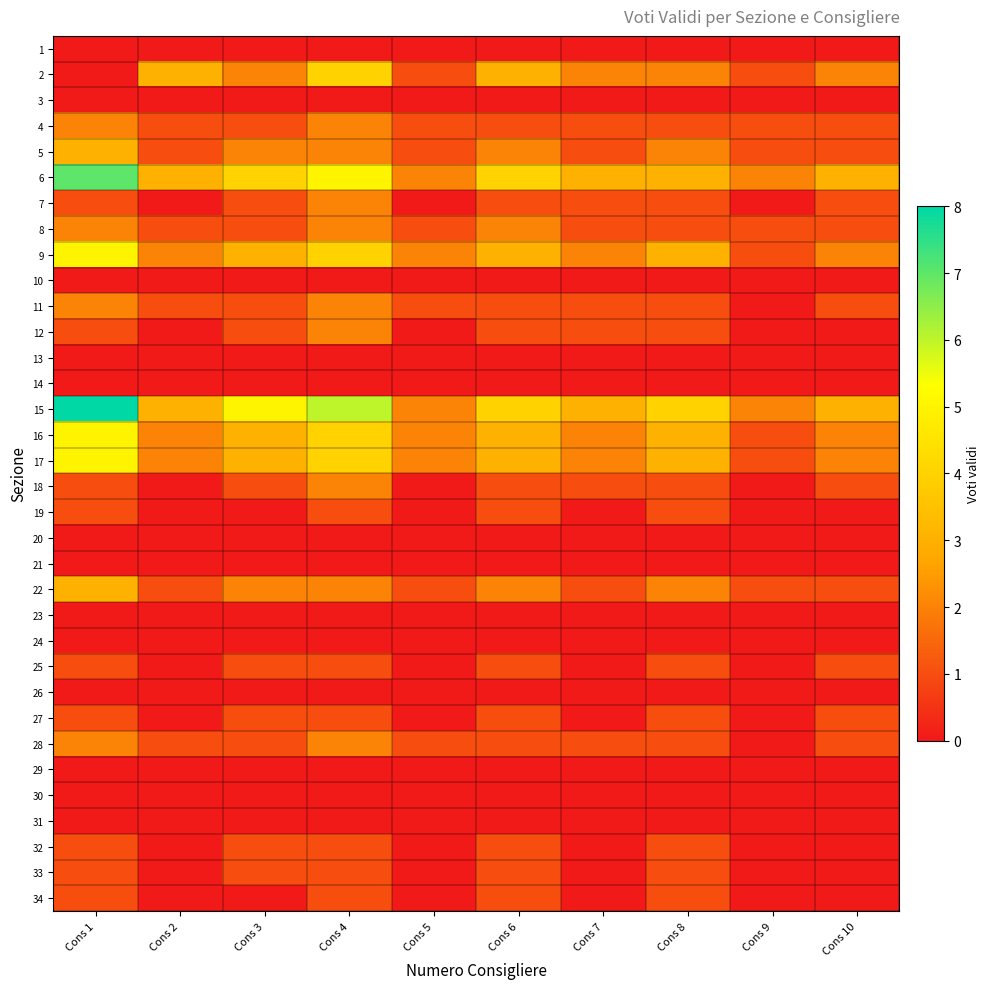

List the series in order of their peak value, highest first.

15, 6, 9, 16, 17, 2, 5, 22, 4, 7, 8, 11, 12, 18, 28, 19, 25, 27, 32, 33, 34, 1, 3, 10, 13, 14, 20, 21, 23, 24, 26, 29, 30, 31